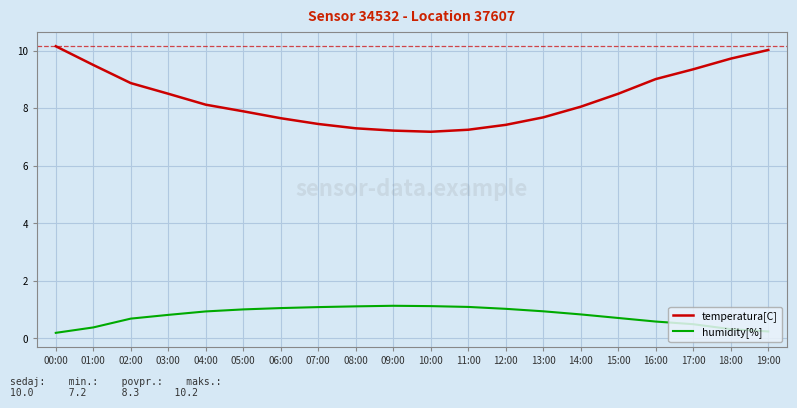

Is the value of temperatura[C] at 05:00 greater than the value of humidity[%] at 14:00?

Yes